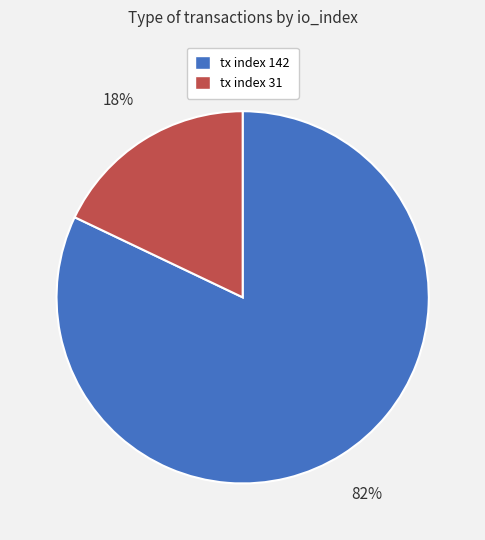

Is the sum of tx index 31 and tx index 142 greater than half?

Yes